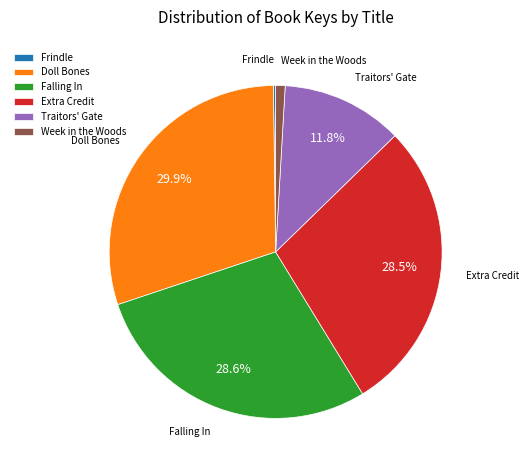

The Falling In slice represents 39% of the pie. True or false?

False